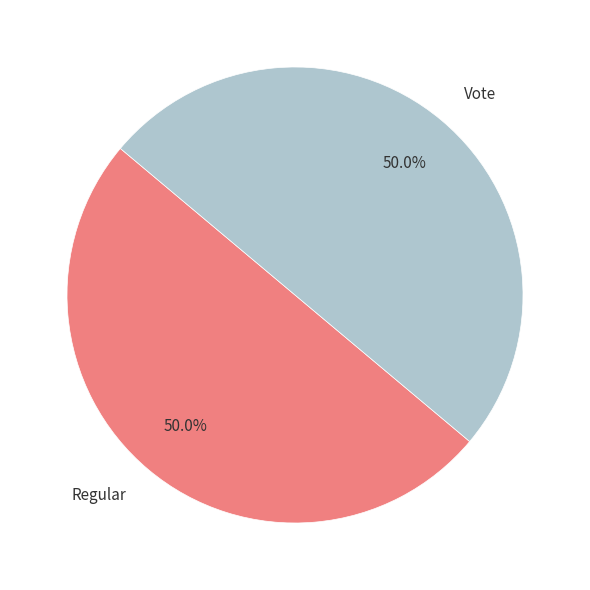

What is the ratio of the value at Vote to the value at Regular?

1.0